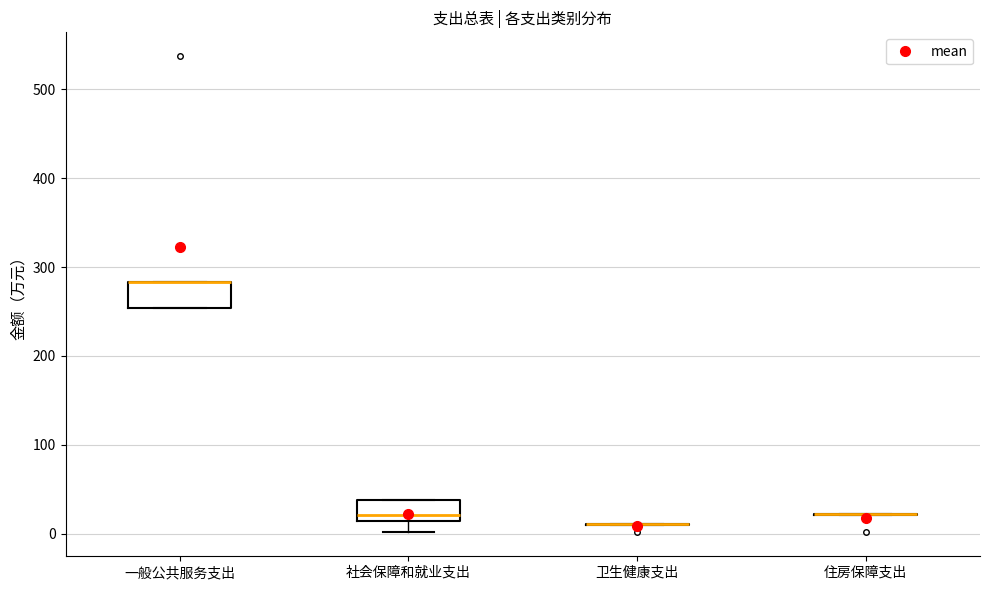

Reading left to right, read every box against the y-axis: the position of its median line, the range the box covers, and the ends of its whiskers. The values are not printed on the chart, so give them approximately, as read against the axis.

一般公共服务支出: median 280 (drawn on the box's upper edge), box 250 to 280, whiskers 250 to 280
社会保障和就业支出: median 20, box 10 to 40, whiskers 0 to 40
卫生健康支出: box collapsed to a line at 10, whiskers 10 to 10
住房保障支出: box collapsed to a line at 20, whiskers 20 to 20